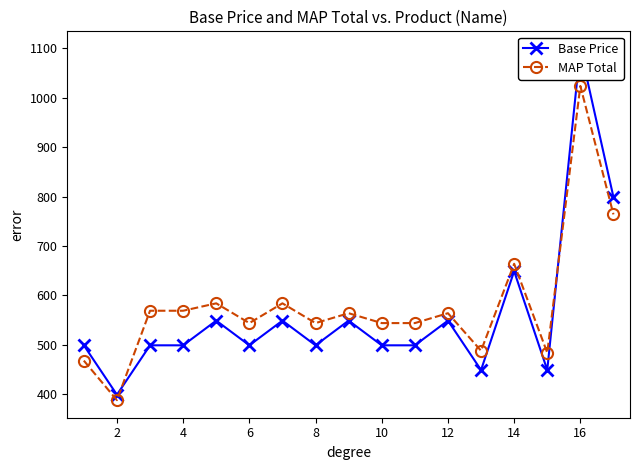

The value of MAP Total at 2 is 388. True or false?

True